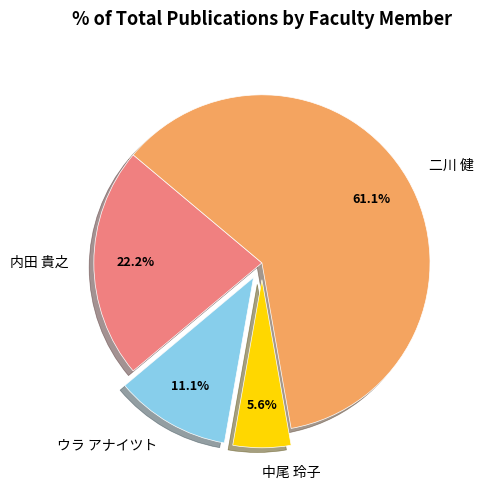

How many slices are in this pie chart?

4